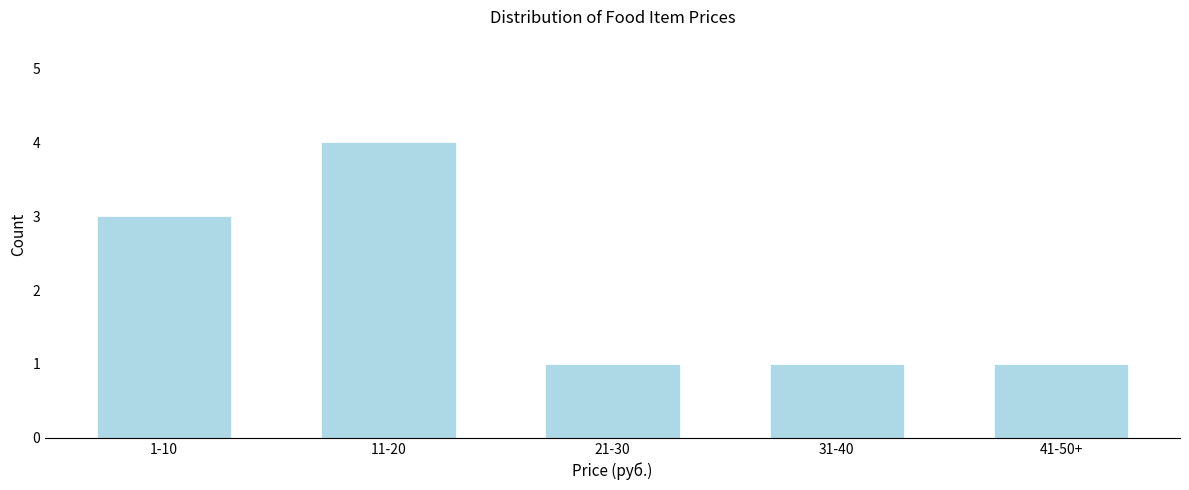

Reading right to left, list all the values displayed in this chart.

41-50+=1	31-40=1	21-30=1	11-20=4	1-10=3